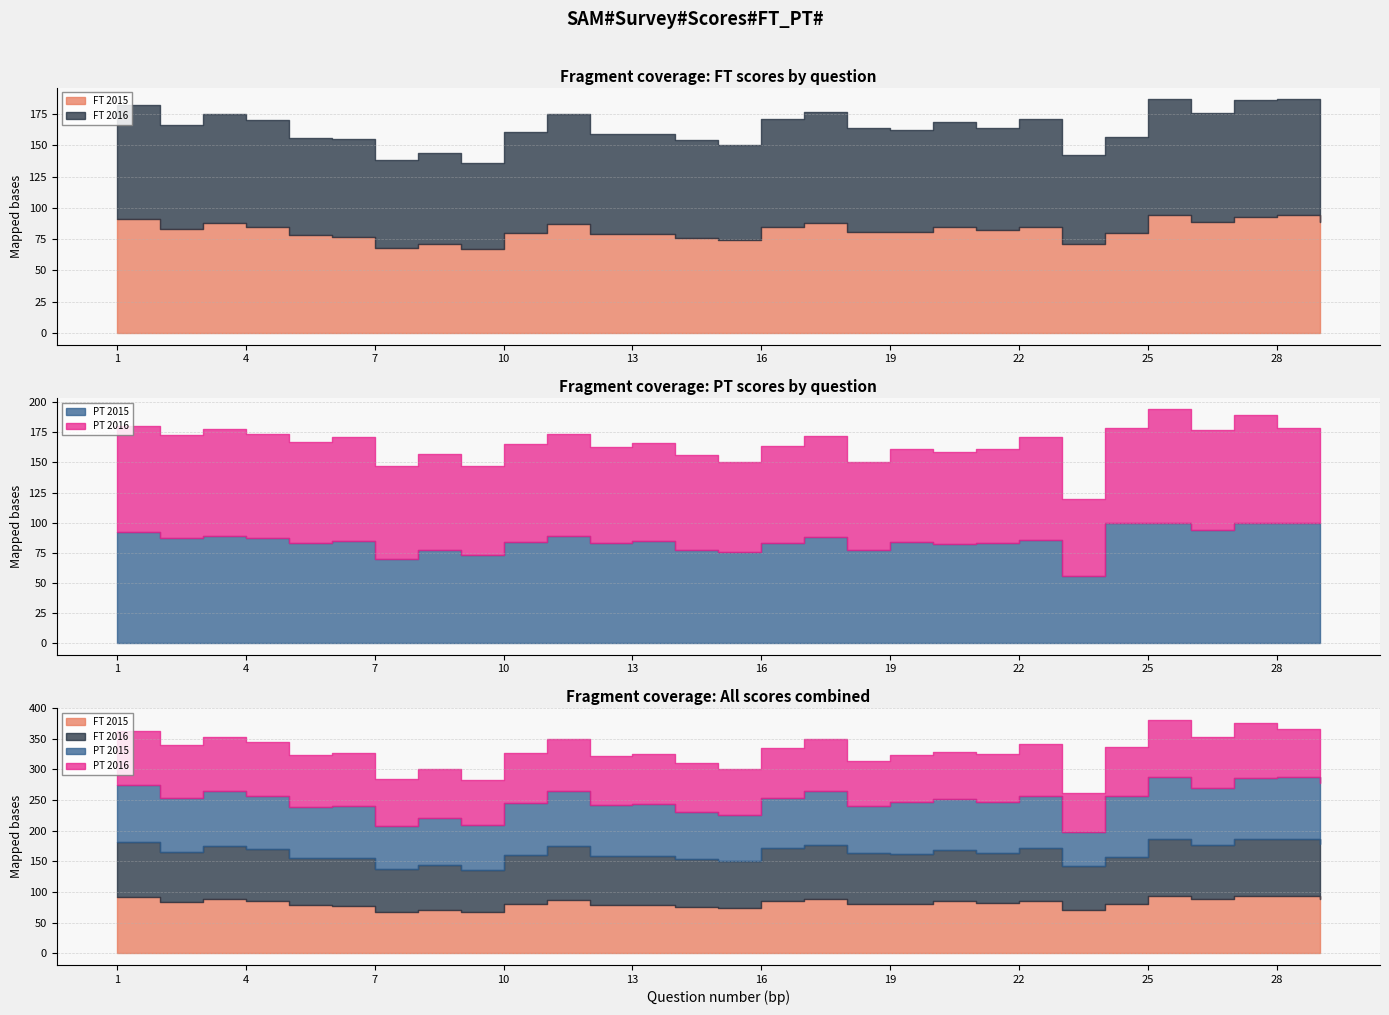

What is the maximum value shown in the chart?

100